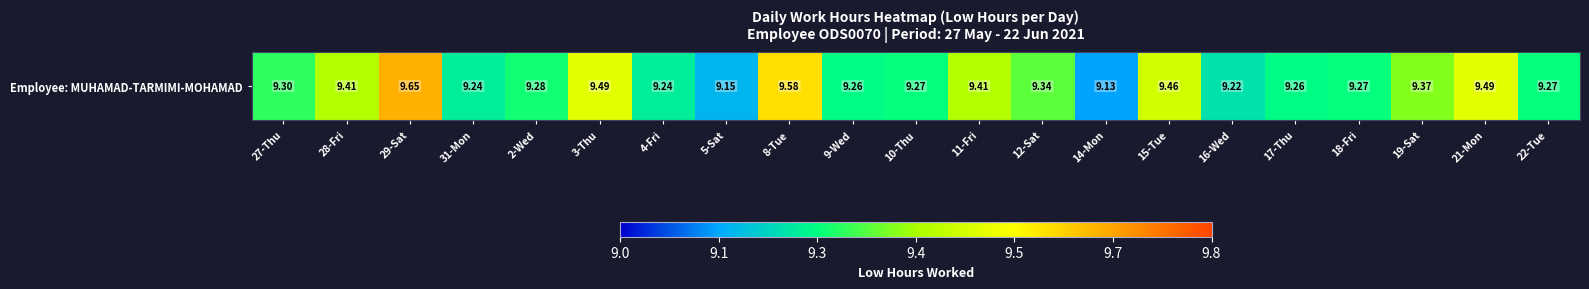

Reading left to right, transcribe all the data shown in this chart.

9.3	9.4	9.7	9.2	9.3	9.5	9.2	9.2	9.6	9.3	9.3	9.4	9.3	9.1	9.5	9.2	9.3	9.3	9.4	9.5	9.3